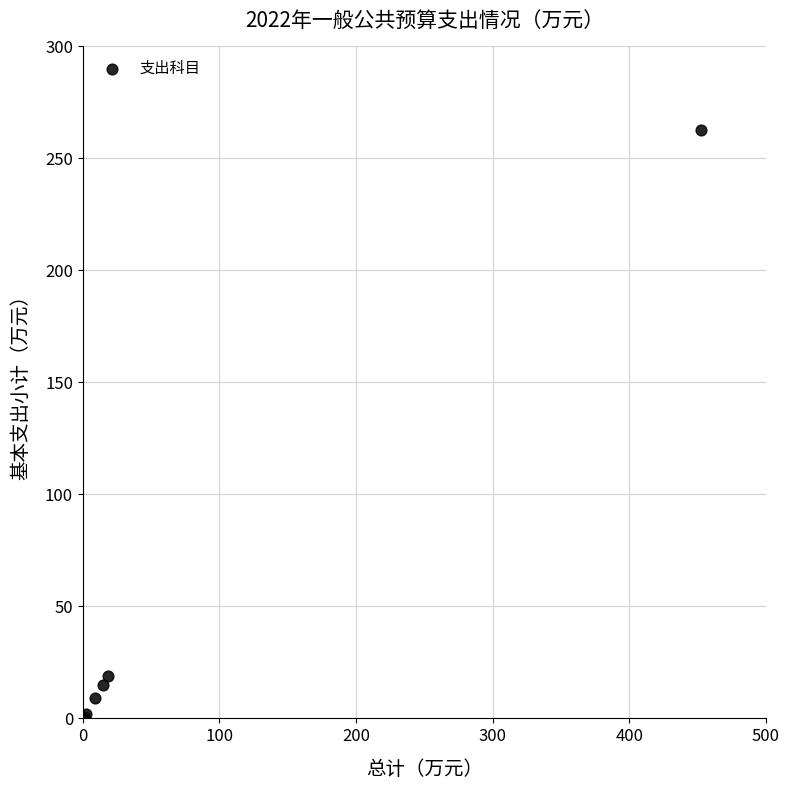

What Y value in the scatter plot is closest to 131?

18.7